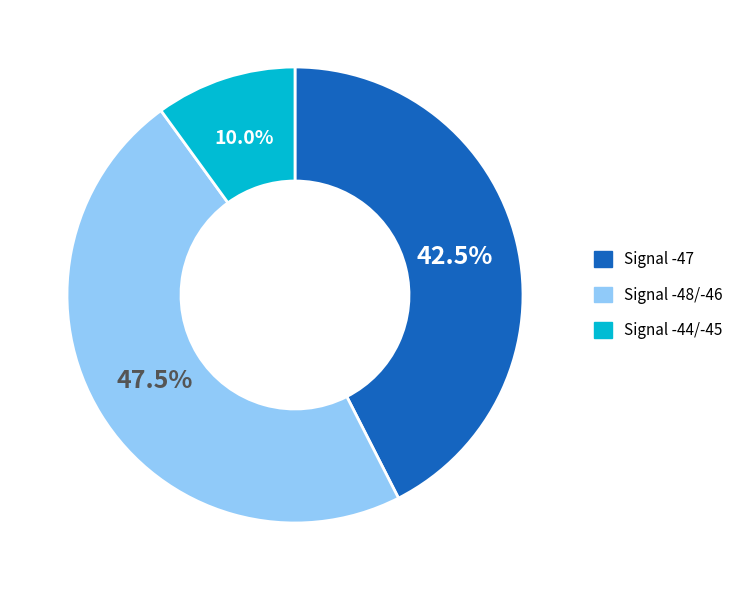

Is there a majority slice in this chart?

No